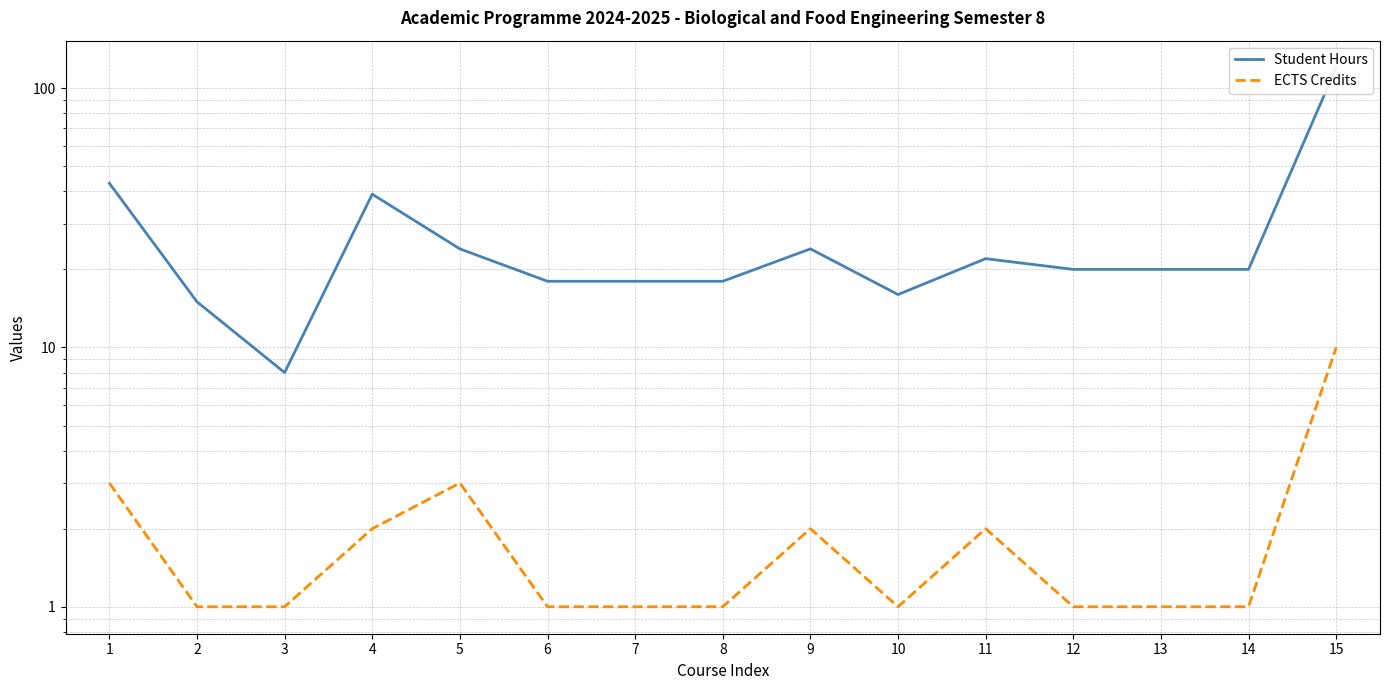

What is the maximum value shown in the chart?

120